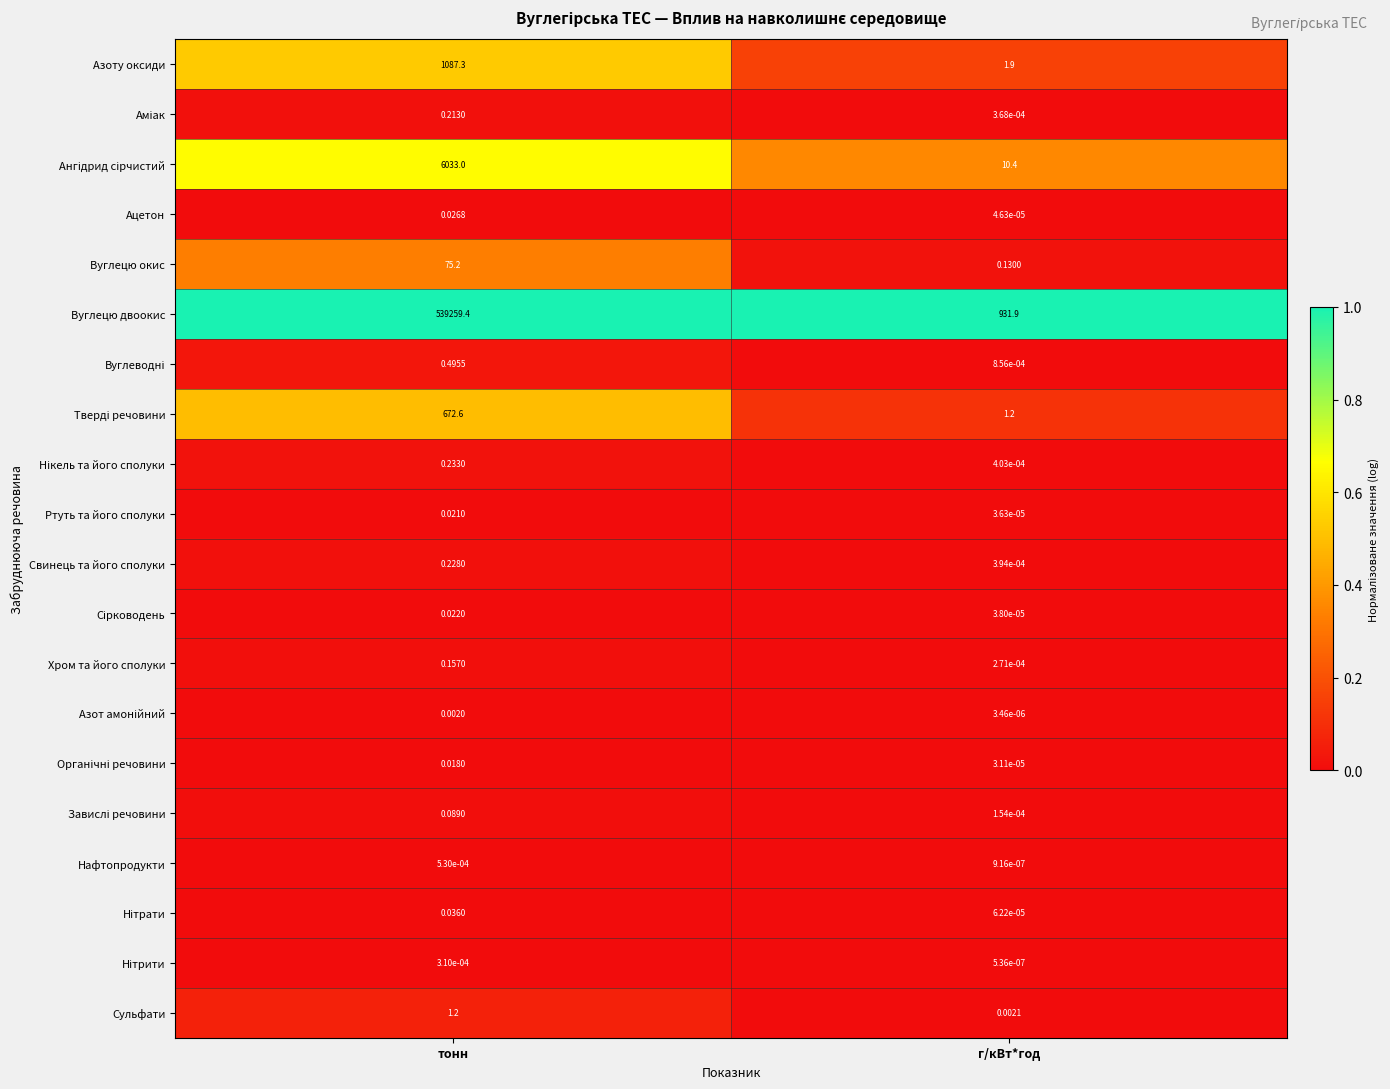

Which series has the largest range (max minus min)?

Вуглецю двоокис